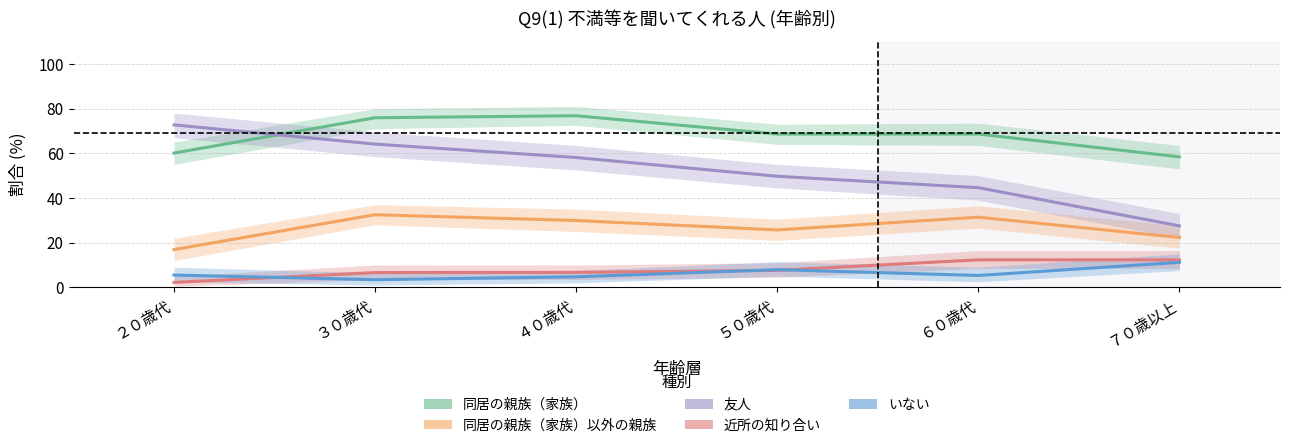

Rank the series by their maximum value, from lowest to highest.

いない, 近所の知り合い, 同居の親族（家族）以外の親族, 友人, 同居の親族（家族）